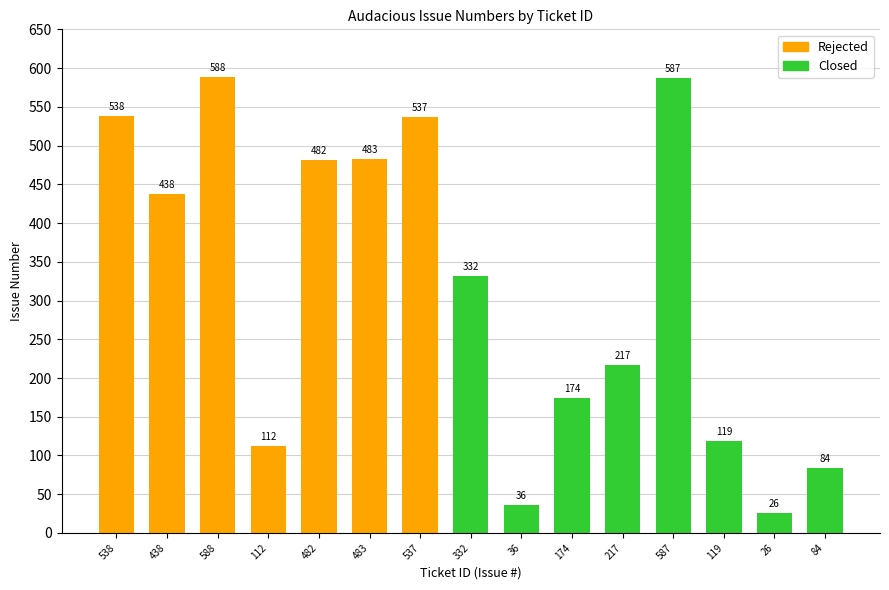

List the labels in order of value, smallest first.

26, 36, 84, 112, 119, 174, 217, 332, 438, 482, 483, 537, 538, 587, 588